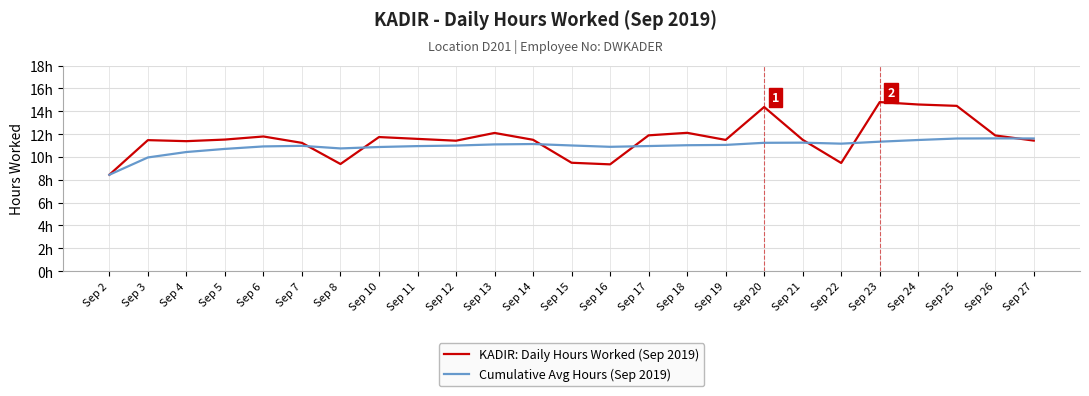

How many times do Cumulative Avg Hours (Sep 2019) and KADIR: Daily Hours Worked (Sep 2019) cross each other?

7